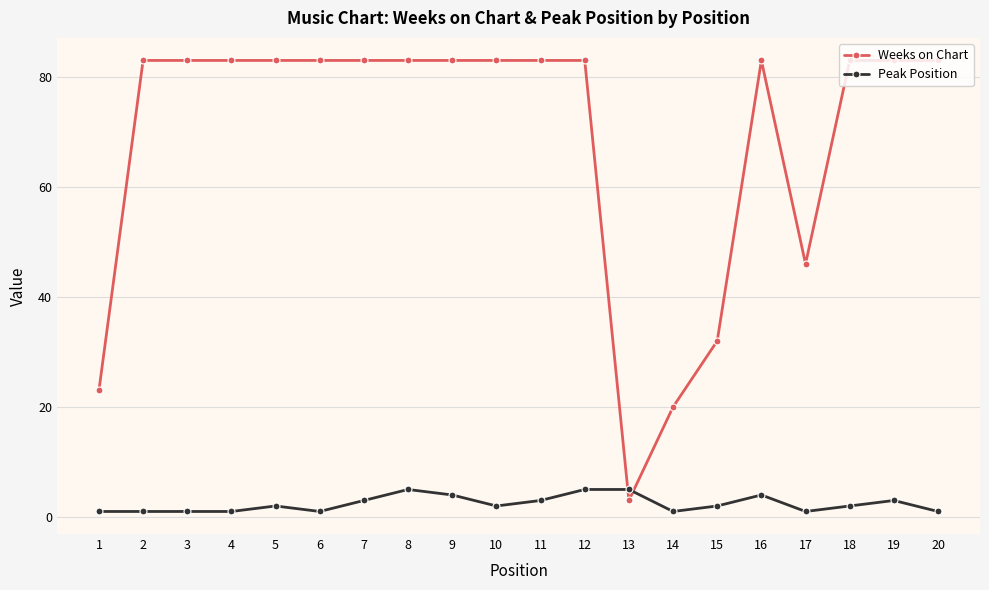

Rank the series at 7 from lowest to highest value.

Peak Position, Weeks on Chart